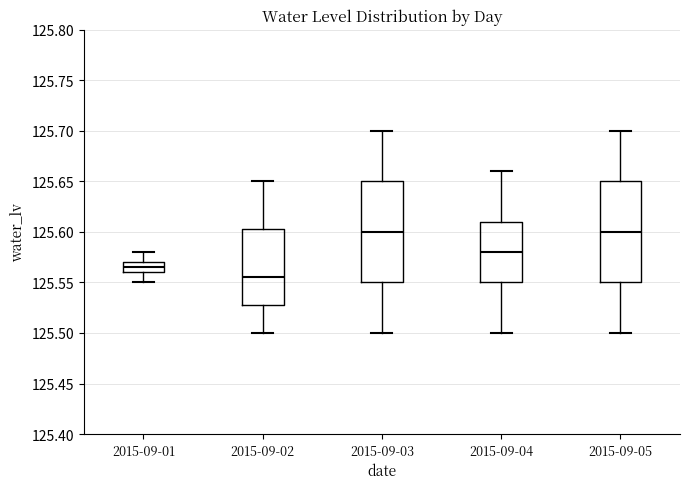

Reading left to right, transcribe this box plot: for each box, give where its median line is, the range the box spans, and where its two whiskers end, as read against the y-axis. The values are not printed on the chart, so give them approximately, as read against the axis.

2015-09-01: median 125.565, box 125.560 to 125.570, whiskers 125.550 to 125.580
2015-09-02: median 125.555, box 125.530 to 125.605, whiskers 125.500 to 125.650
2015-09-03: median 125.600, box 125.550 to 125.650, whiskers 125.500 to 125.700
2015-09-04: median 125.580, box 125.550 to 125.610, whiskers 125.500 to 125.660
2015-09-05: median 125.600, box 125.550 to 125.650, whiskers 125.500 to 125.700